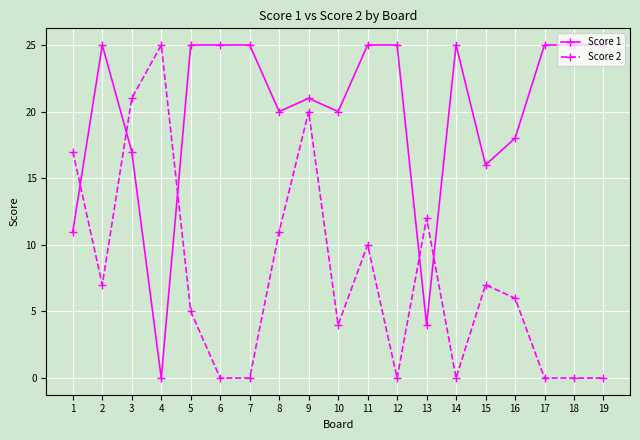

Where is the first local maximum for Score 1?

2